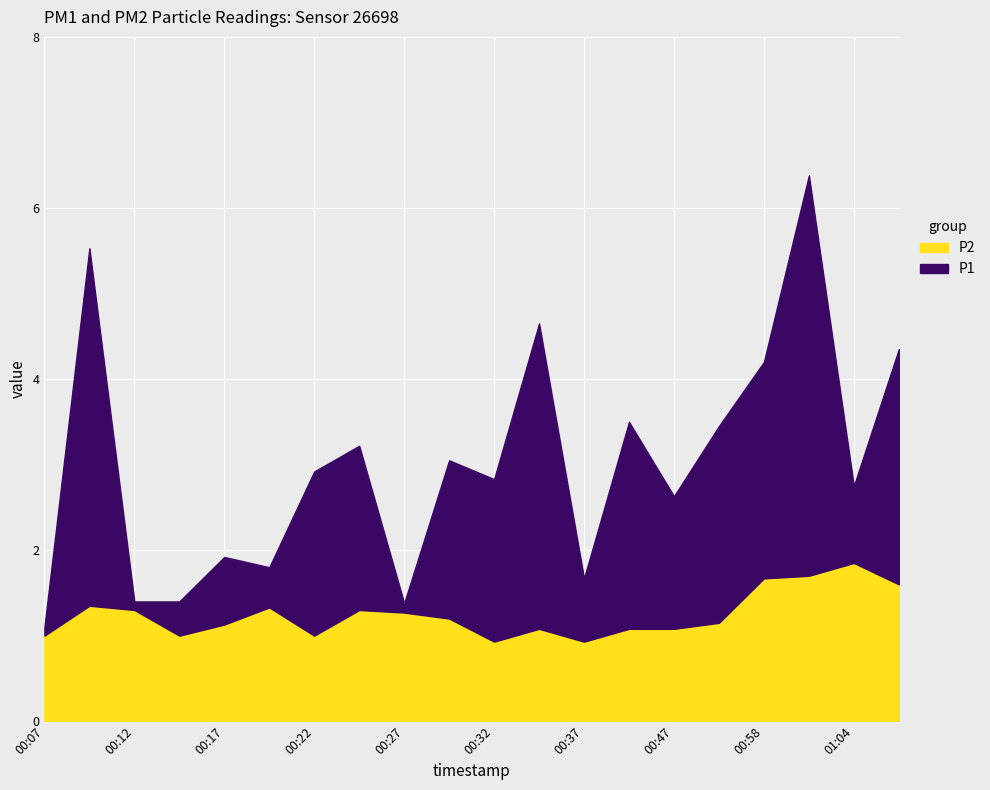

Reading left to right, what are all the values shown in this chart?

P1: 00:07=1.1	00:09=5.5	00:12=1.4	00:14=1.4	00:17=1.9	00:20=1.8	00:22=2.9	00:24=3.2	00:27=1.4	00:29=3.0	00:32=2.8	00:34=4.7	00:37=1.7	00:39=3.5	00:47=2.6	00:52=3.5	00:58=4.2	01:01=6.4	01:04=2.8	01:10=4.3
P2: 00:07=1.0	00:09=1.4	00:12=1.3	00:14=1.0	00:17=1.1	00:20=1.3	00:22=1.0	00:24=1.3	00:27=1.3	00:29=1.2	00:32=0.9	00:34=1.1	00:37=0.9	00:39=1.1	00:47=1.1	00:52=1.1	00:58=1.7	01:01=1.7	01:04=1.9	01:10=1.6